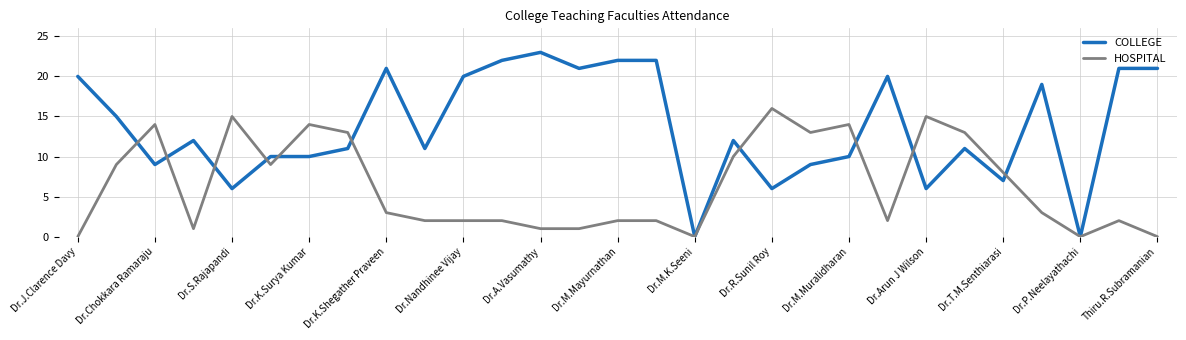

Which series has the widest spread of values?

COLLEGE